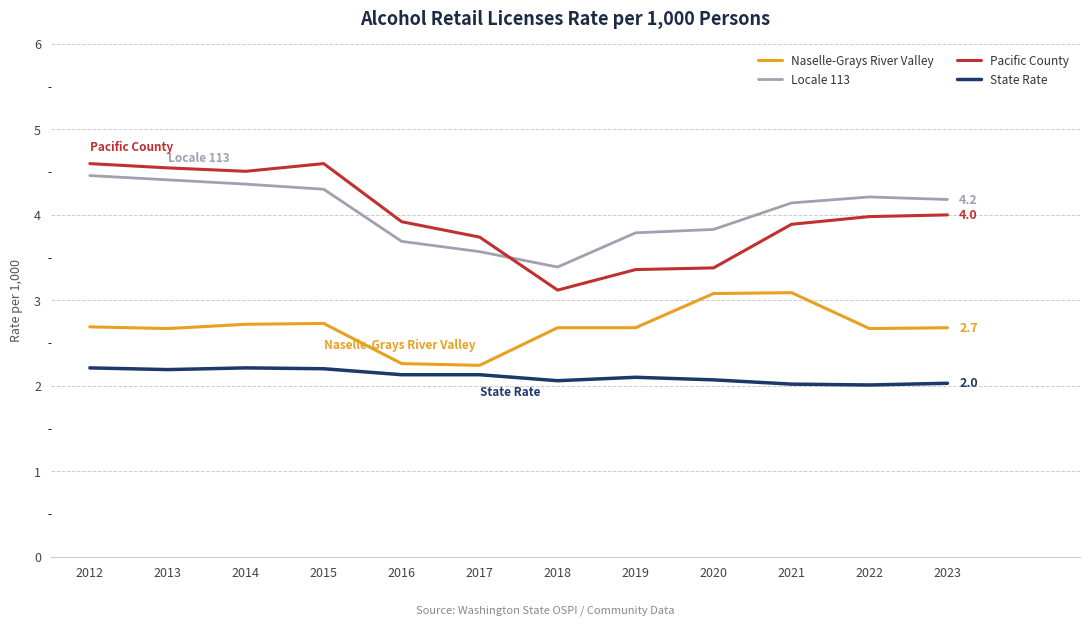

How many lines are shown in the chart?

4